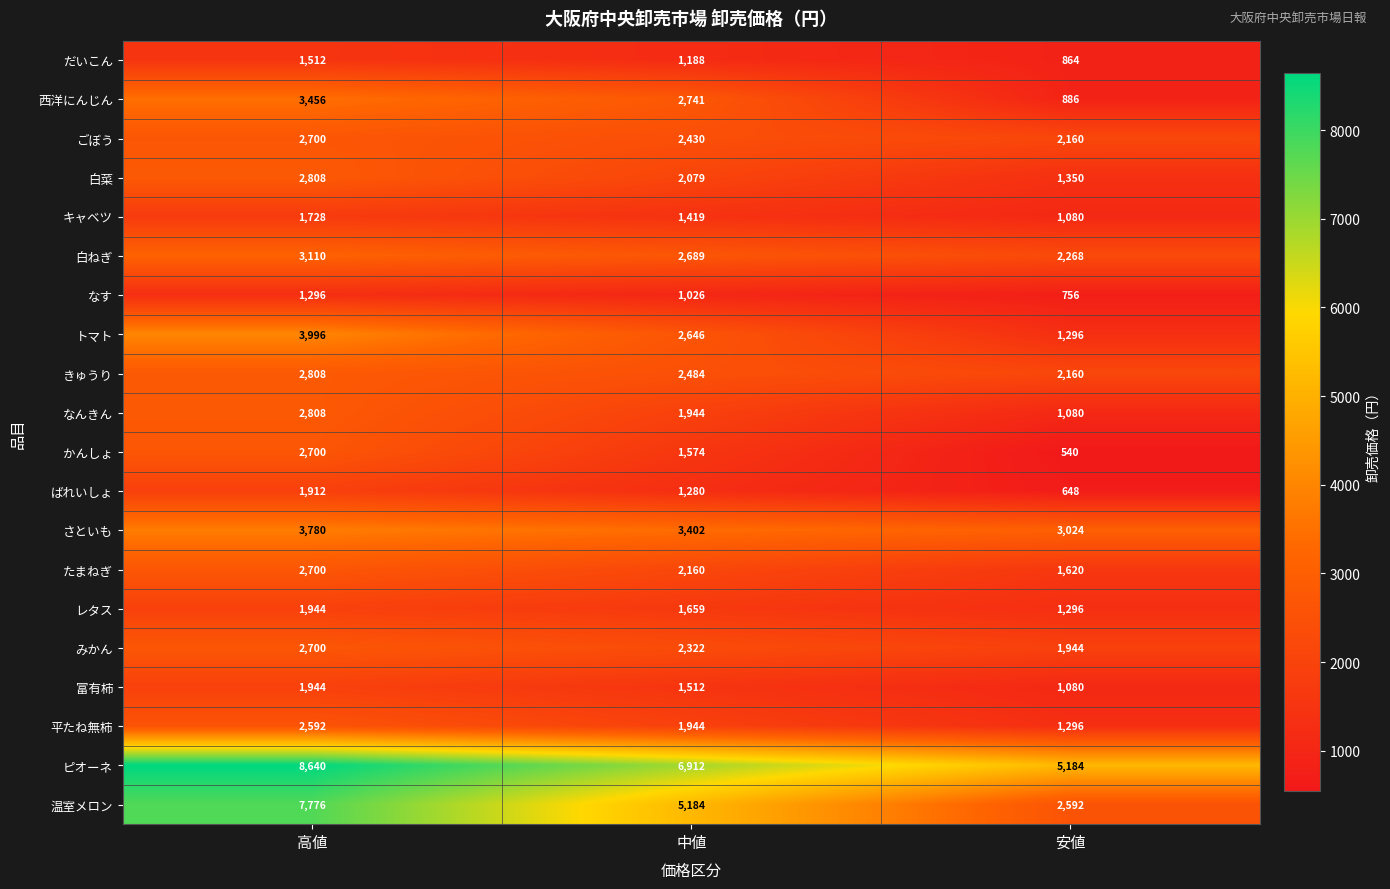

What is the total value across all series at 中値?

48595